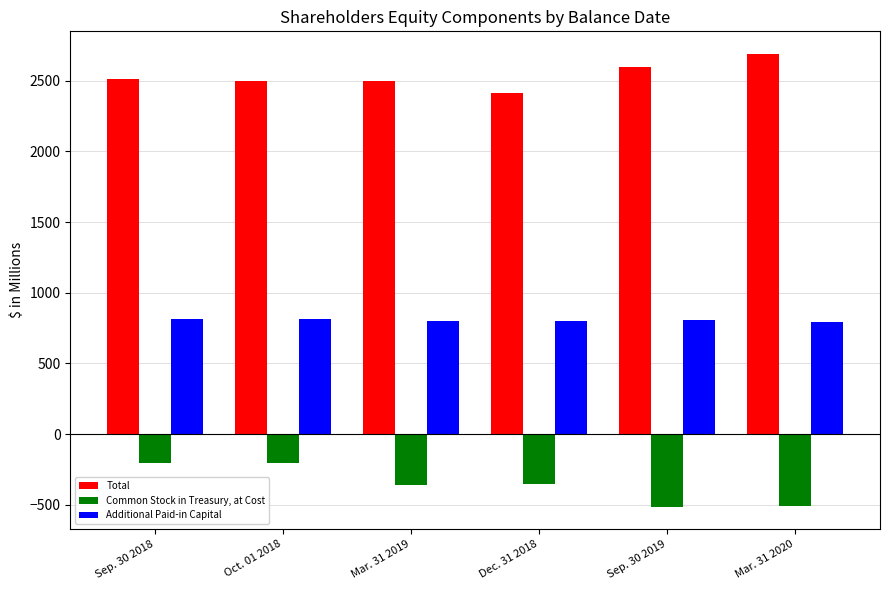

What is the spread (max minus min) of values at Sep. 30 2019?

3112.6